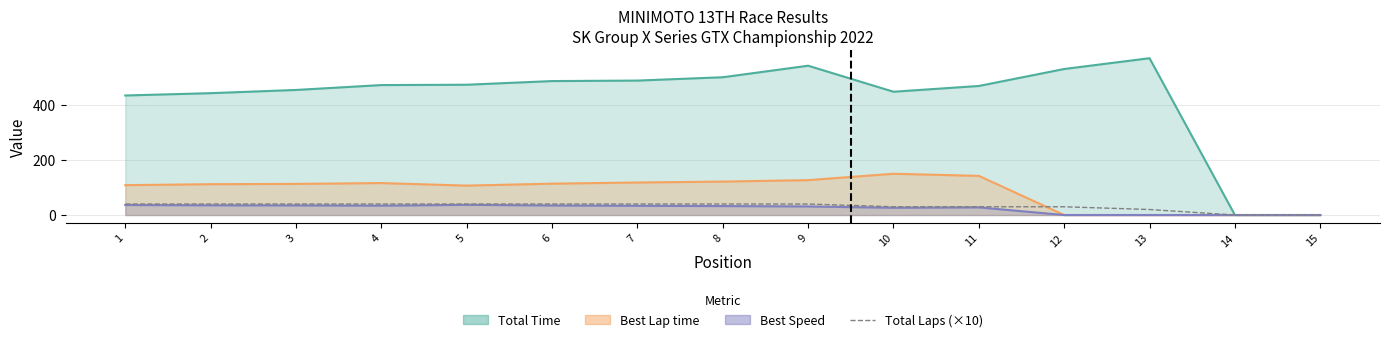

How many values are below 40?

6